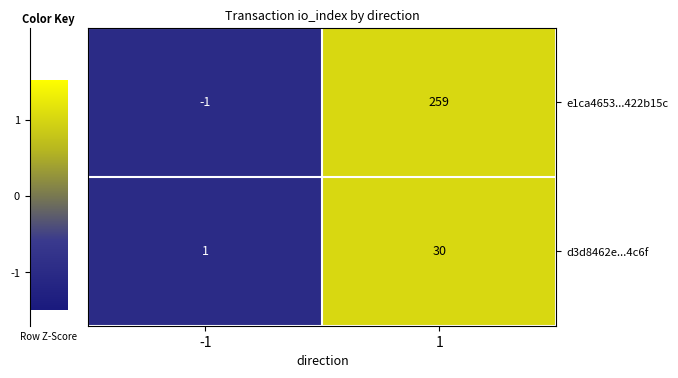

Between -1 and 1, which series saw the biggest shift?

e1ca4653...422b15c